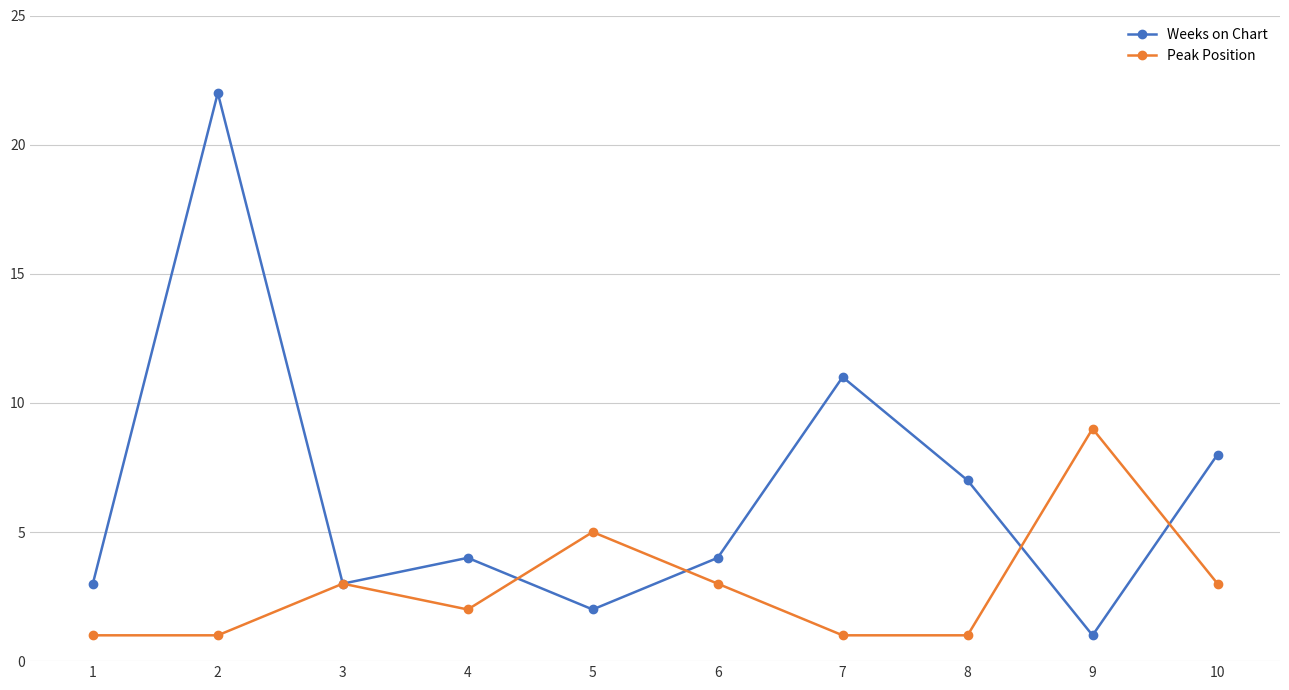

Rank the series by their maximum value, from highest to lowest.

Weeks on Chart, Peak Position